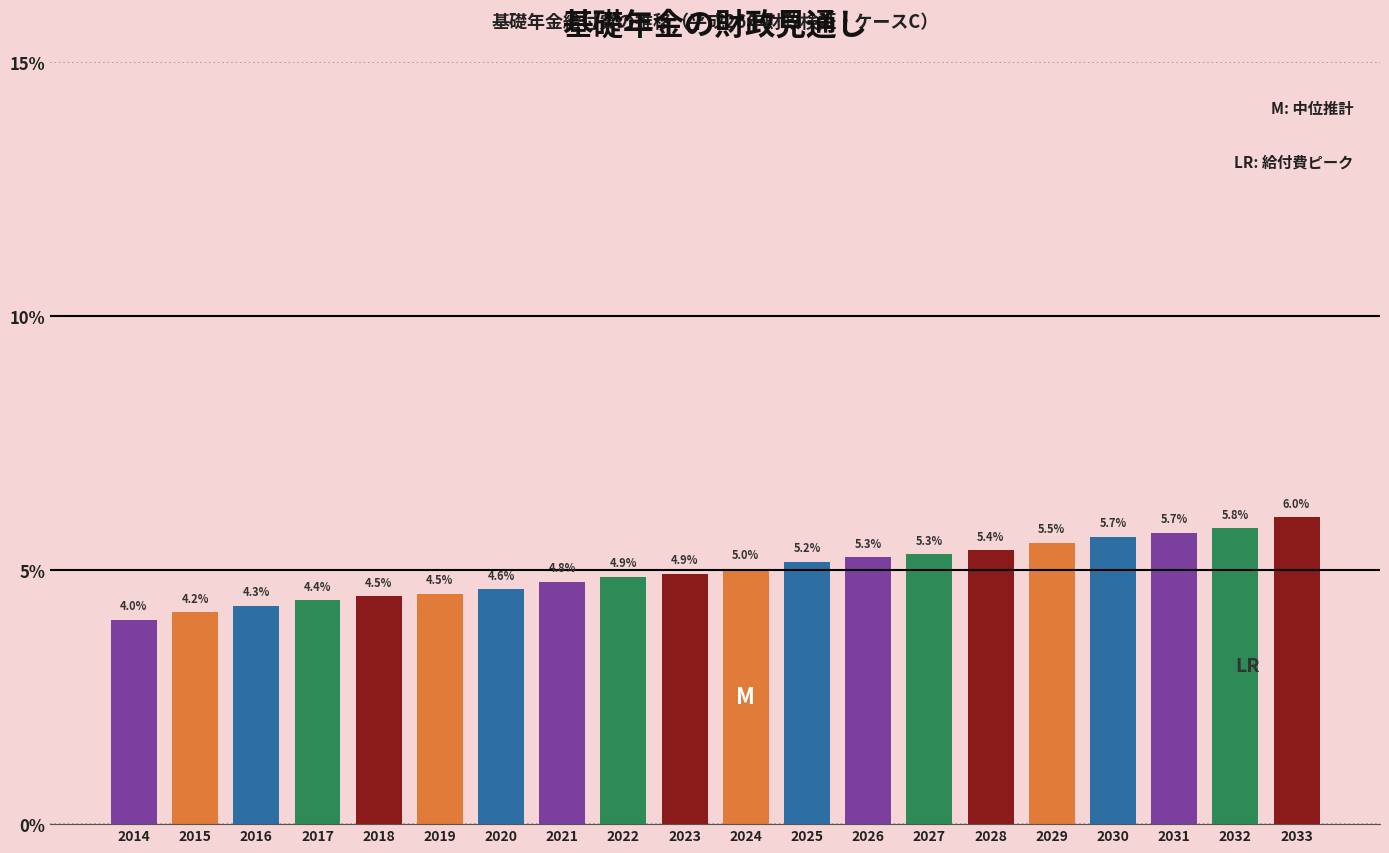

Reading left to right, transcribe all the data shown in this chart.

4.0	4.2	4.3	4.4	4.5	4.5	4.6	4.8	4.9	4.9	5.0	5.2	5.3	5.3	5.4	5.5	5.7	5.7	5.8	6.0